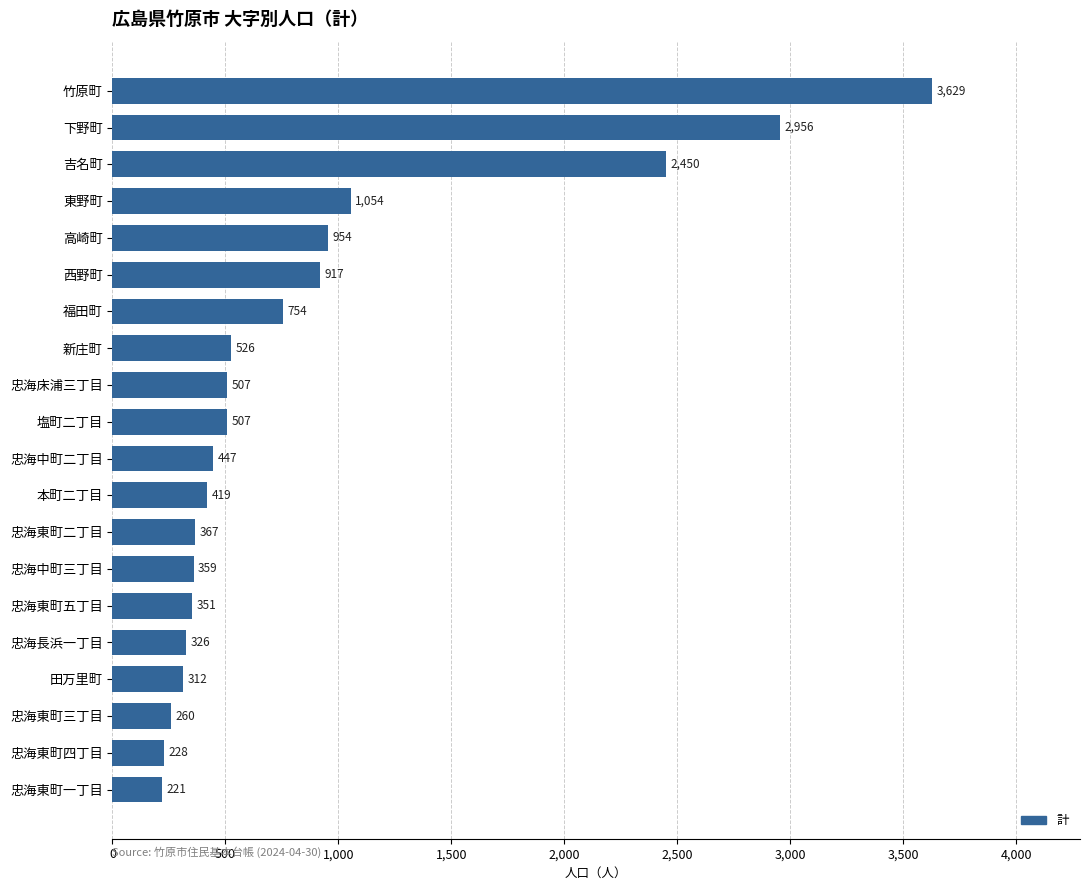

What is the average value?

877